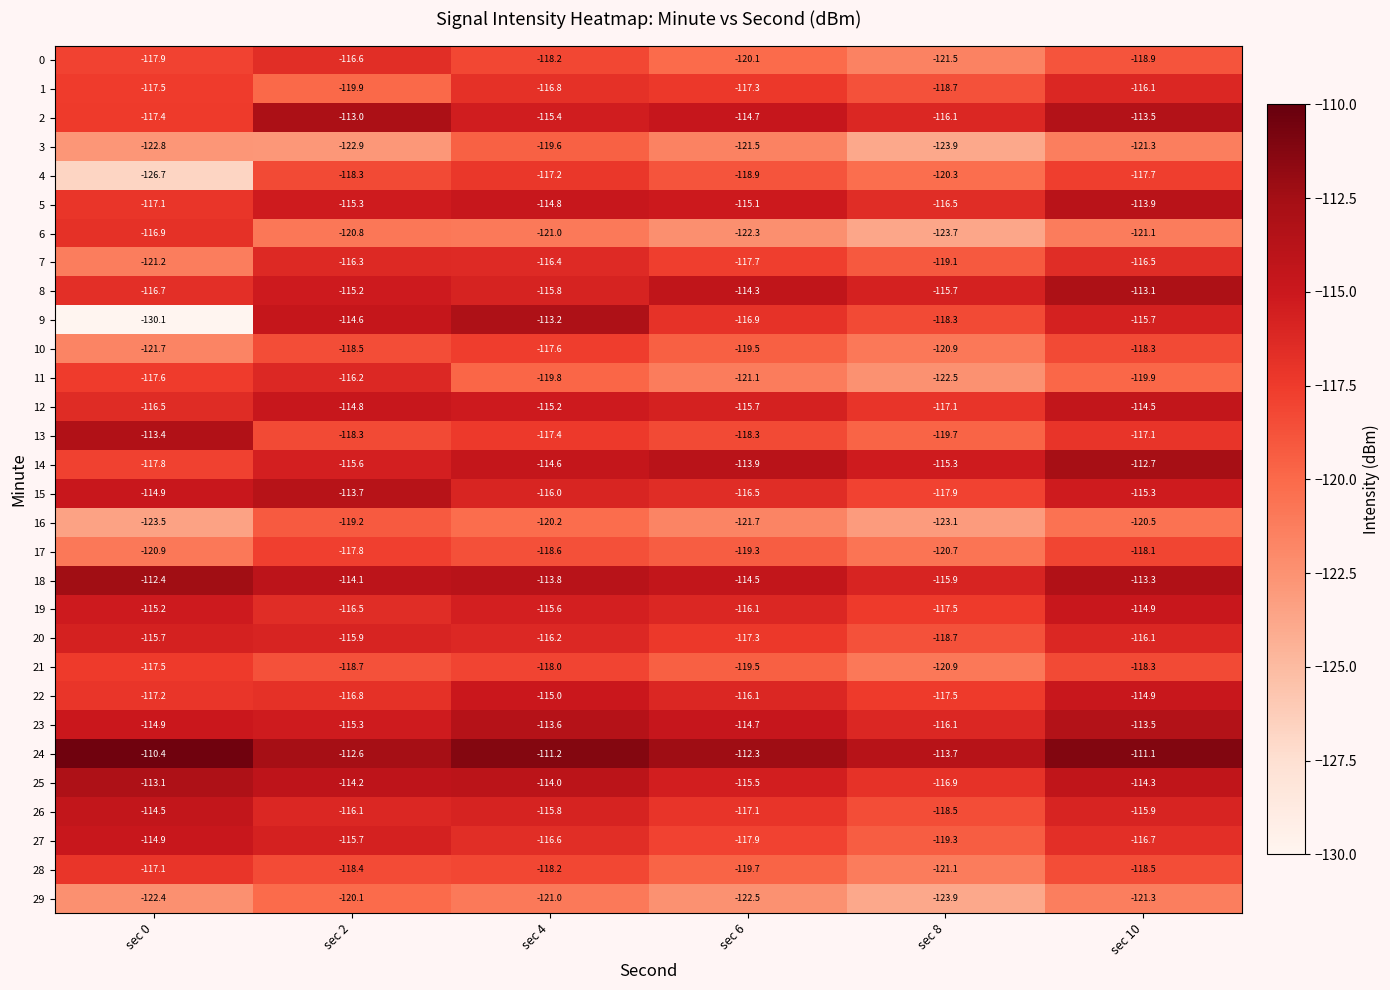

At which category does the chart reach its peak across all series?

sec 0